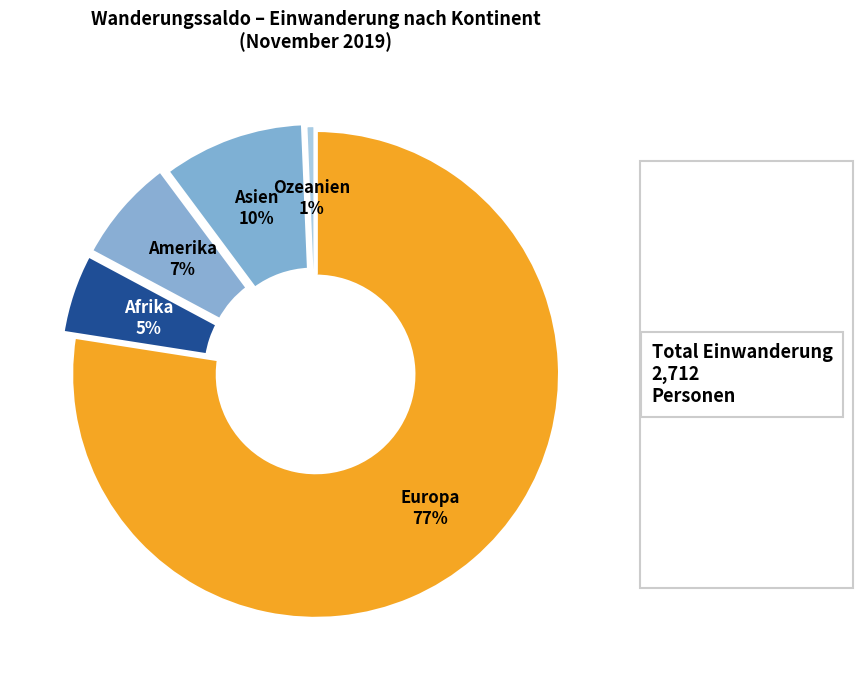

How many slices are in this pie chart?

5